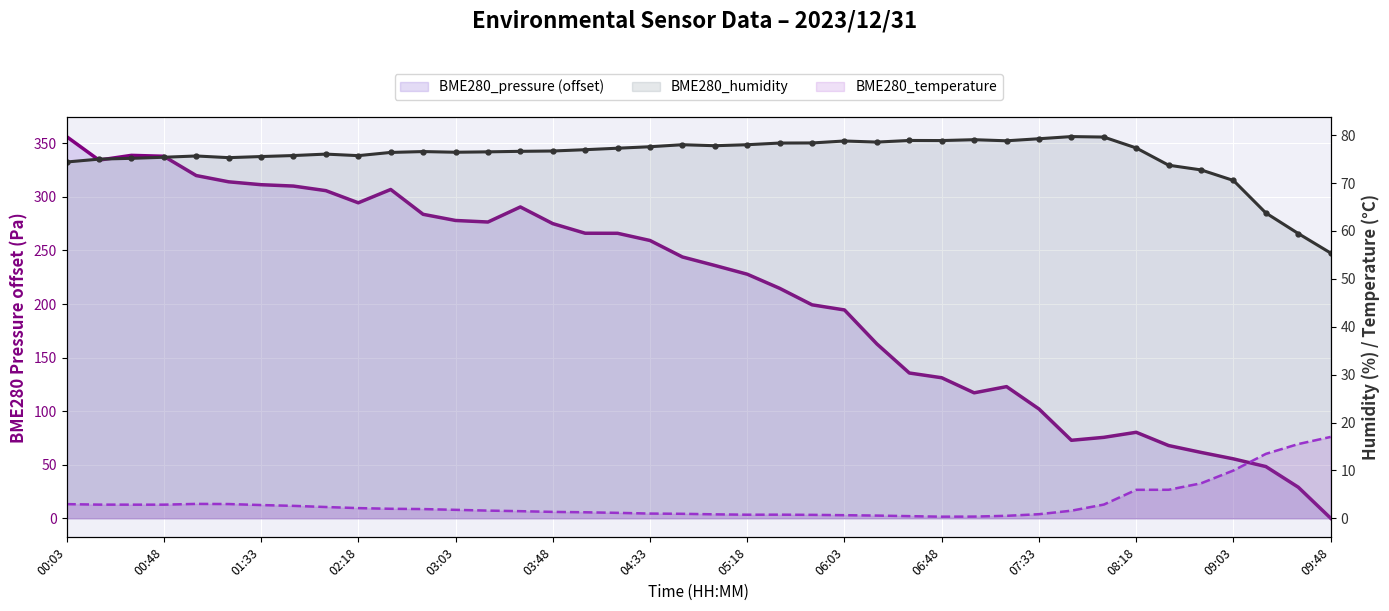

Is the value of BME280_humidity at 18 greater than the value of BME280_temperature at 09:48?

Yes